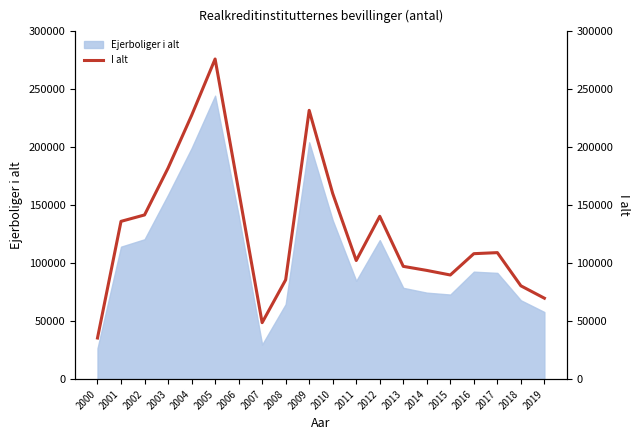

True or false: there are more than 1 points higher than both neighbors.

True